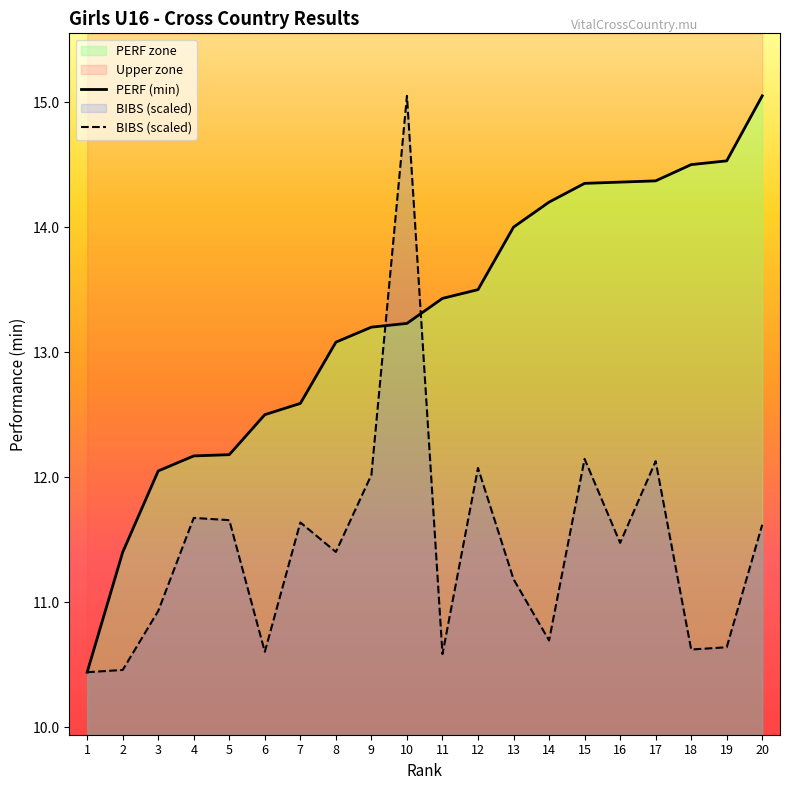

How many times do PERF (min) and BIBS (scaled) cross each other?

2